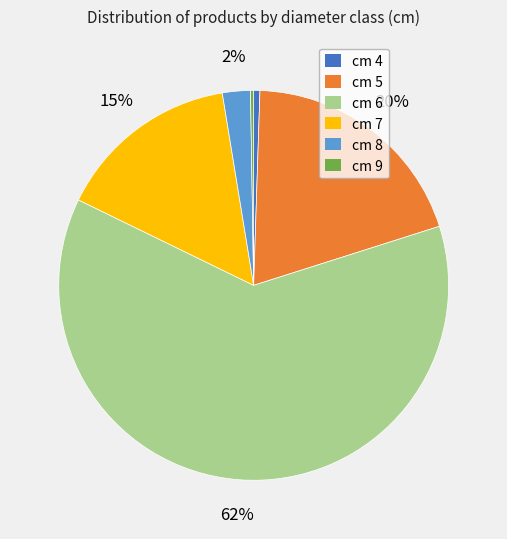

Is there a majority slice in this chart?

Yes